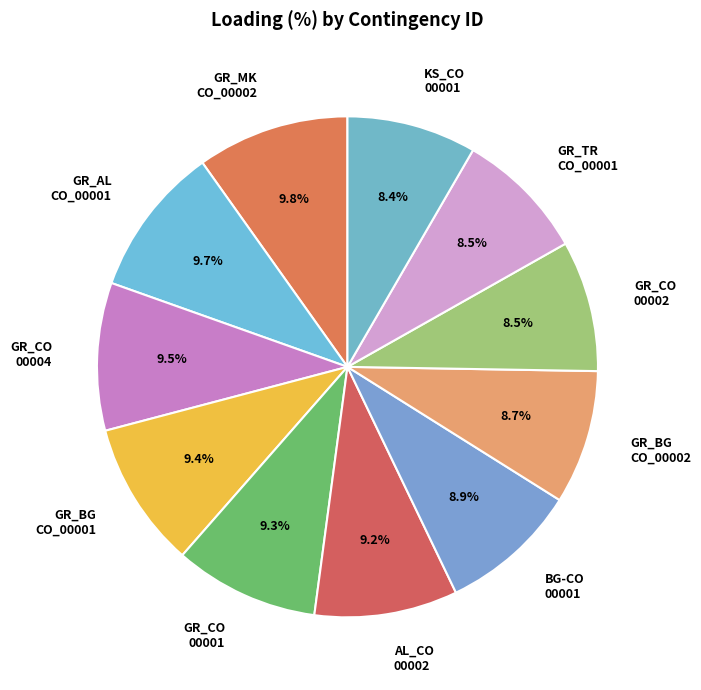

How many segments does this pie chart have?

11